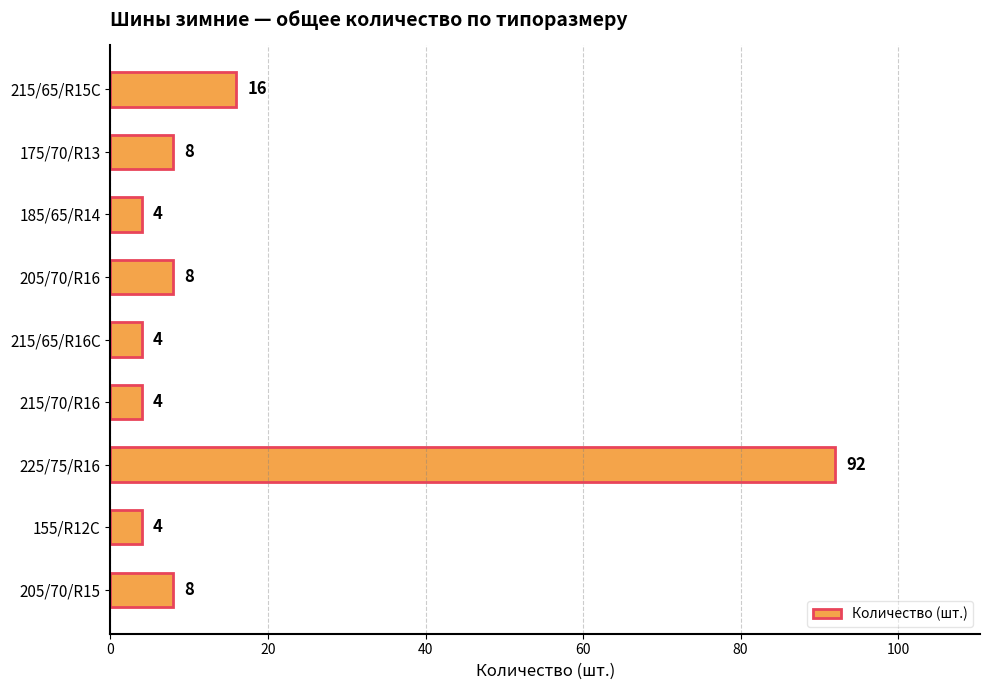

Count the number of categories in the chart.

9